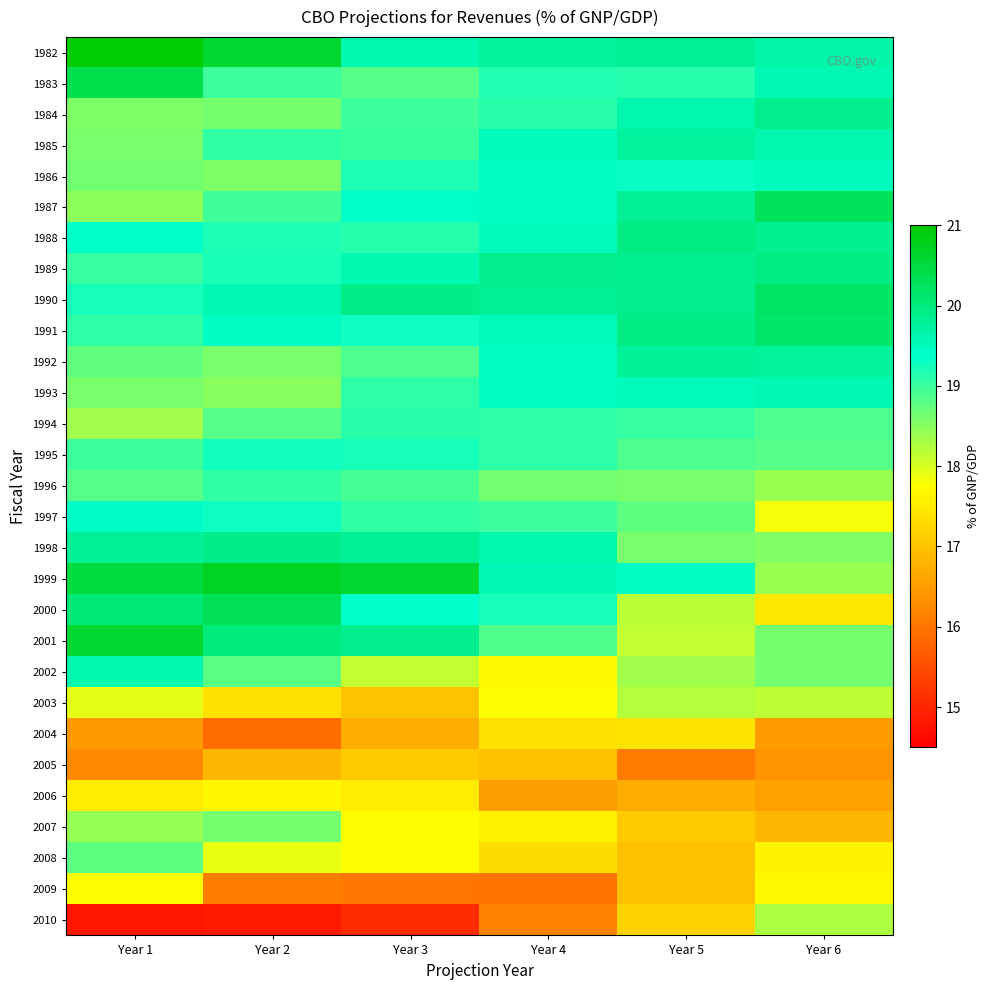

Rank the series at Year 4 from lowest to highest value.

2009, 2010, 2006, 2005, 2008, 2004, 2007, 2002, 2003, 1996, 2001, 1997, 1994, 1995, 1984, 1983, 2000, 1986, 1987, 1992, 1993, 1991, 1985, 1988, 1999, 1998, 1982, 1990, 1989